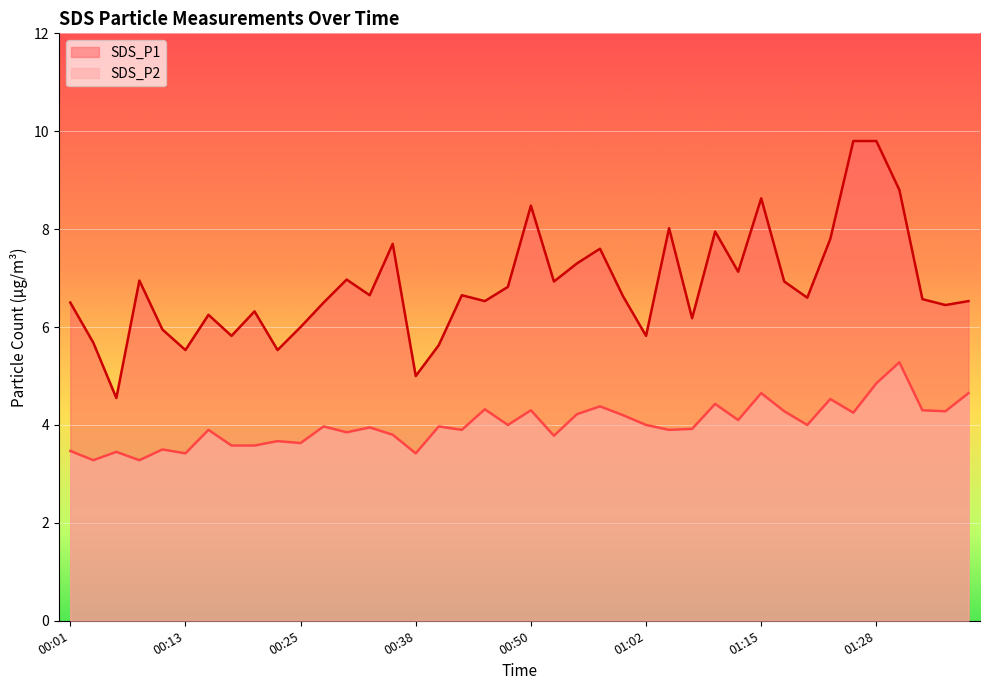

How many values in the SDS_P1 series exceed 6?

30